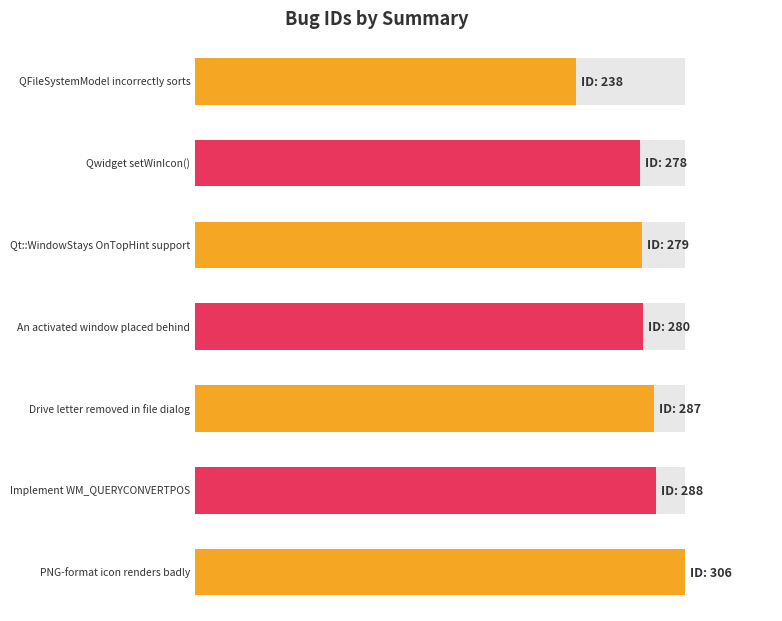

What is the smallest value displayed?

238